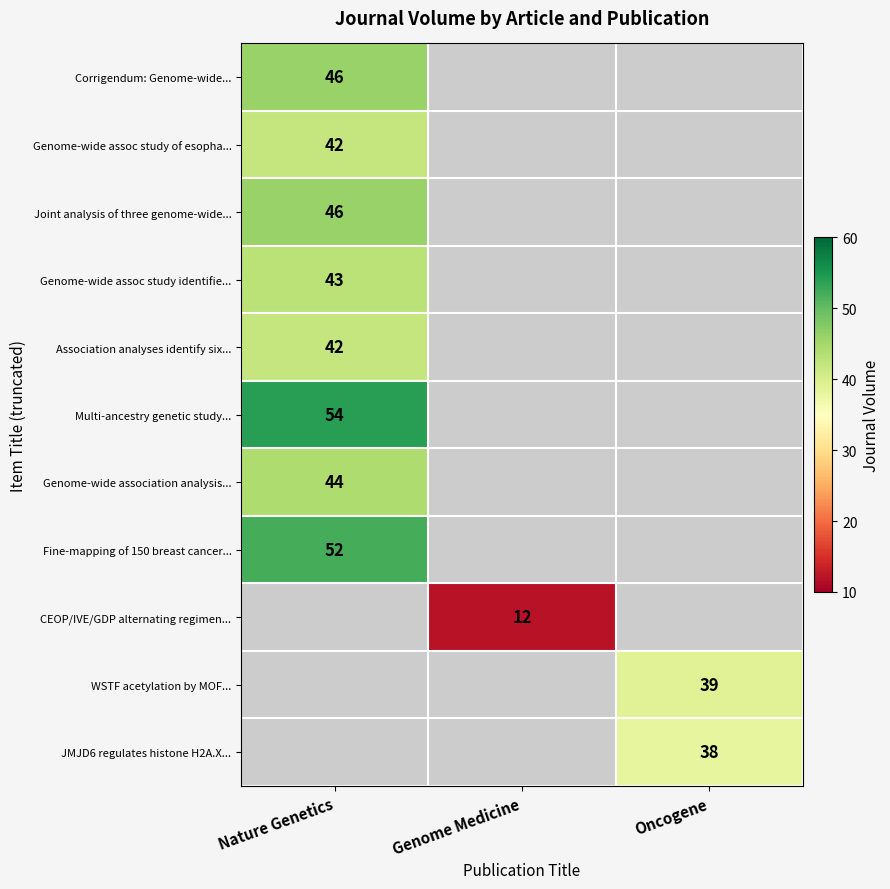

The CEOP/IVE/GDP alternating regimen... series shows 5 at Genome Medicine. True or false?

False